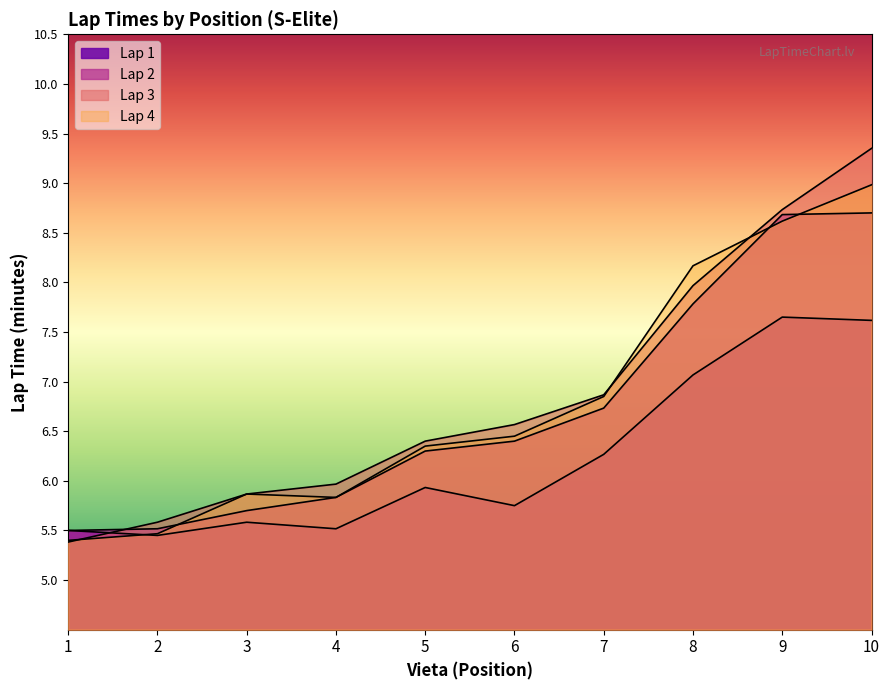

Reading right to left, extract all data points from this chart.

Lap 1: 7.6	7.7	7.1	6.3	5.8	5.9	5.5	5.6	5.5	5.5
Lap 2: 8.7	8.7	7.8	6.7	6.4	6.3	5.8	5.7	5.5	5.5
Lap 3: 9.3	8.7	8.0	6.9	6.6	6.4	6.0	5.9	5.6	5.4
Lap 4: 9.0	8.6	8.2	6.8	6.5	6.3	5.8	5.9	5.5	5.4